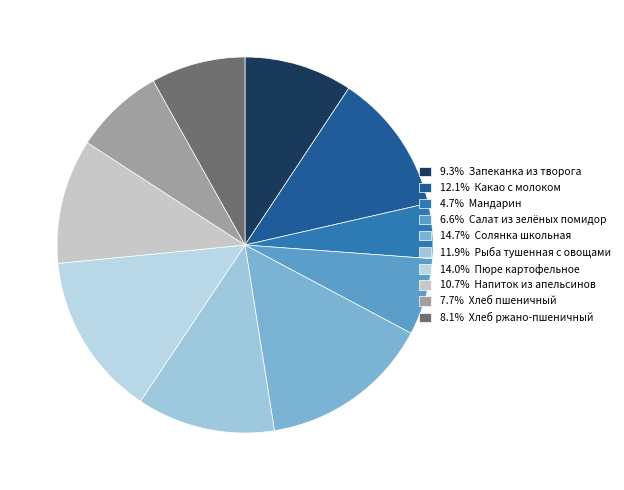

Is there a majority slice in this chart?

No